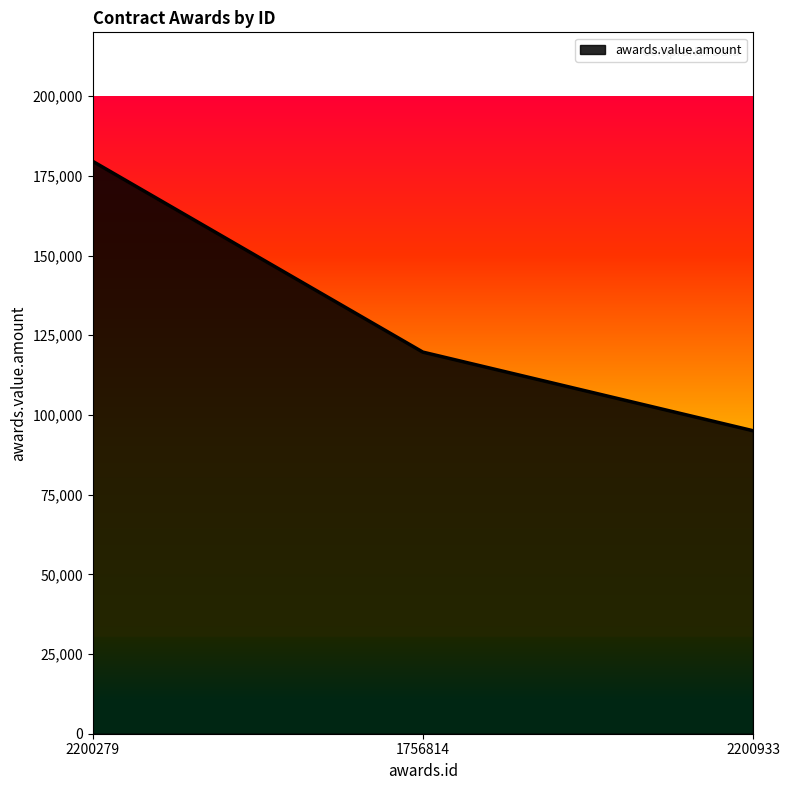

What value does the data have at 2200279, to the nearest 10?

179550